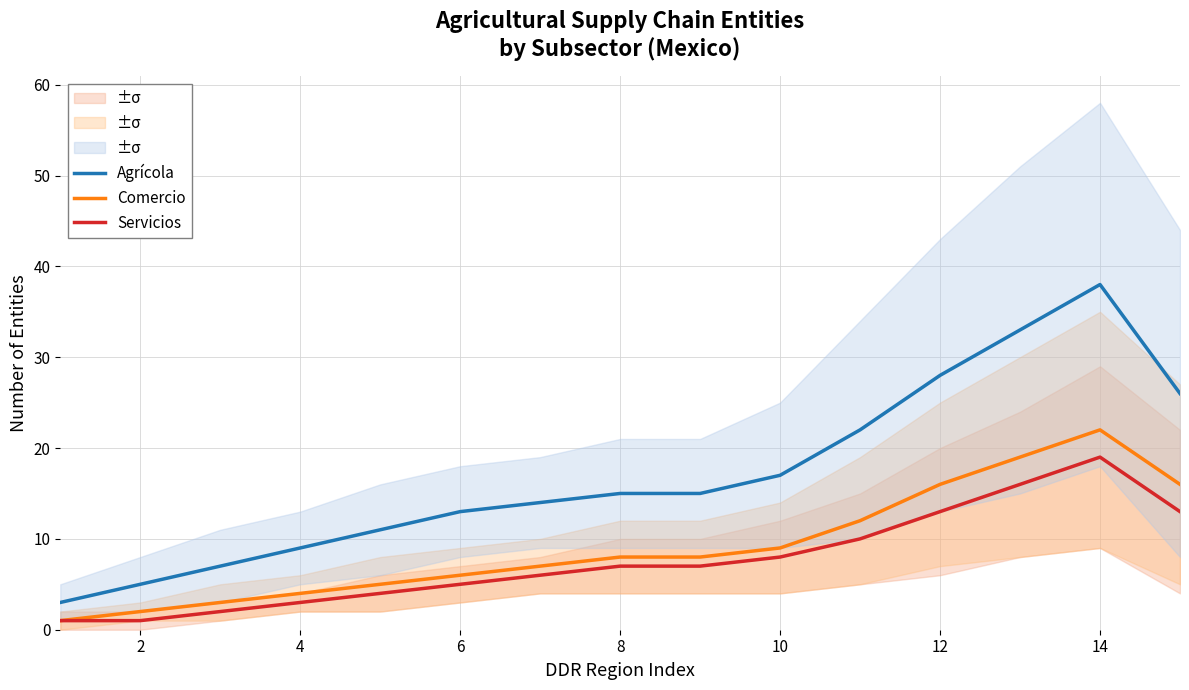

Which category has the highest value in the Comercio series?

14